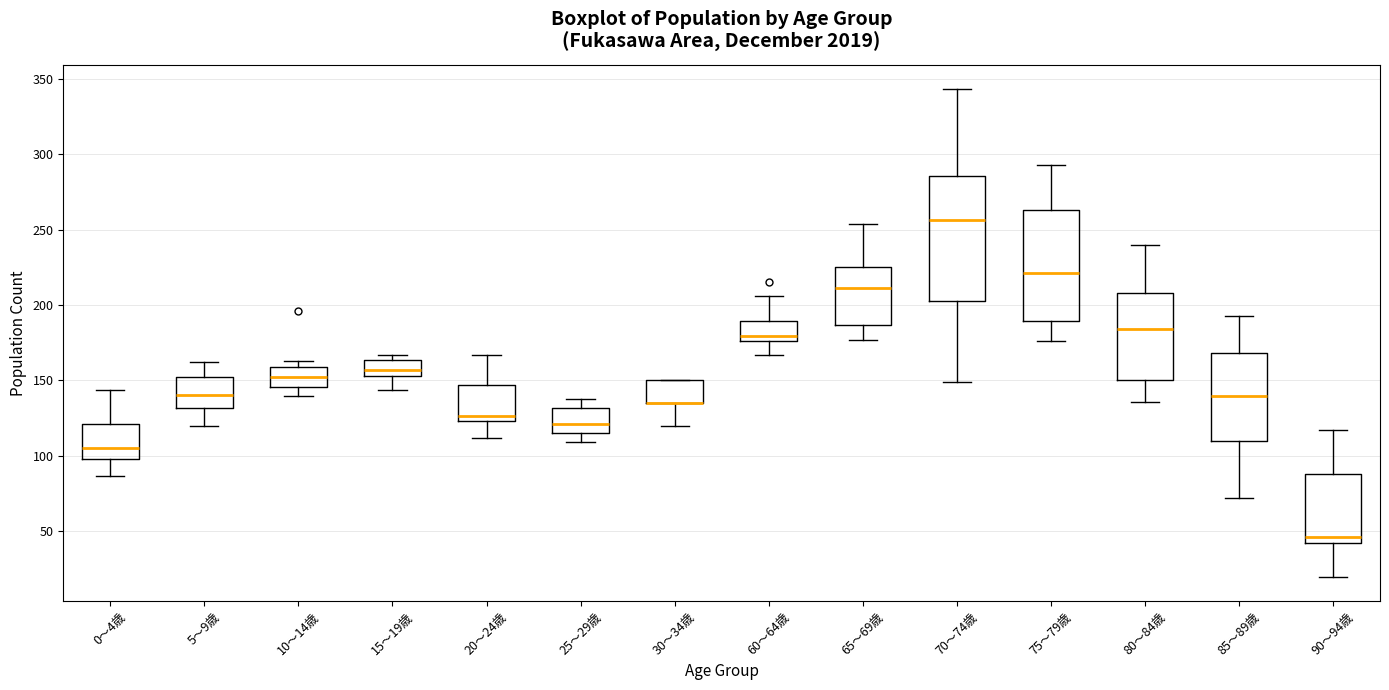

Reading left to right, read every box against the y-axis: the position of its median line, the range the box covers, and the ends of its whiskers. The values are not printed on the chart, so give them approximately, as read against the axis.

0～4歳: median 105, box 100 to 120, whiskers 85 to 145
5～9歳: median 140, box 130 to 155, whiskers 120 to 160
10～14歳: median 150, box 145 to 160, whiskers 140 to 165
15～19歳: median 155 (inside the box), box 155 to 165, whiskers 145 to 165 (just above the box's upper edge)
20～24歳: median 125 (just above the box's lower edge), box 125 to 145, whiskers 110 to 165
25～29歳: median 120, box 115 to 130, whiskers 110 to 140
30～34歳: median 135 (drawn on the box's lower edge), box 135 to 150, whiskers 120 to 150
60～64歳: median 180, box 175 to 190, whiskers 165 to 205
65～69歳: median 210, box 185 to 225, whiskers 175 to 255
70～74歳: median 255, box 205 to 285, whiskers 150 to 345
75～79歳: median 220, box 190 to 265, whiskers 175 to 295
80～84歳: median 185, box 150 to 210, whiskers 135 to 240
85～89歳: median 140, box 110 to 170, whiskers 70 to 195
90～94歳: median 45, box 40 to 90, whiskers 20 to 115